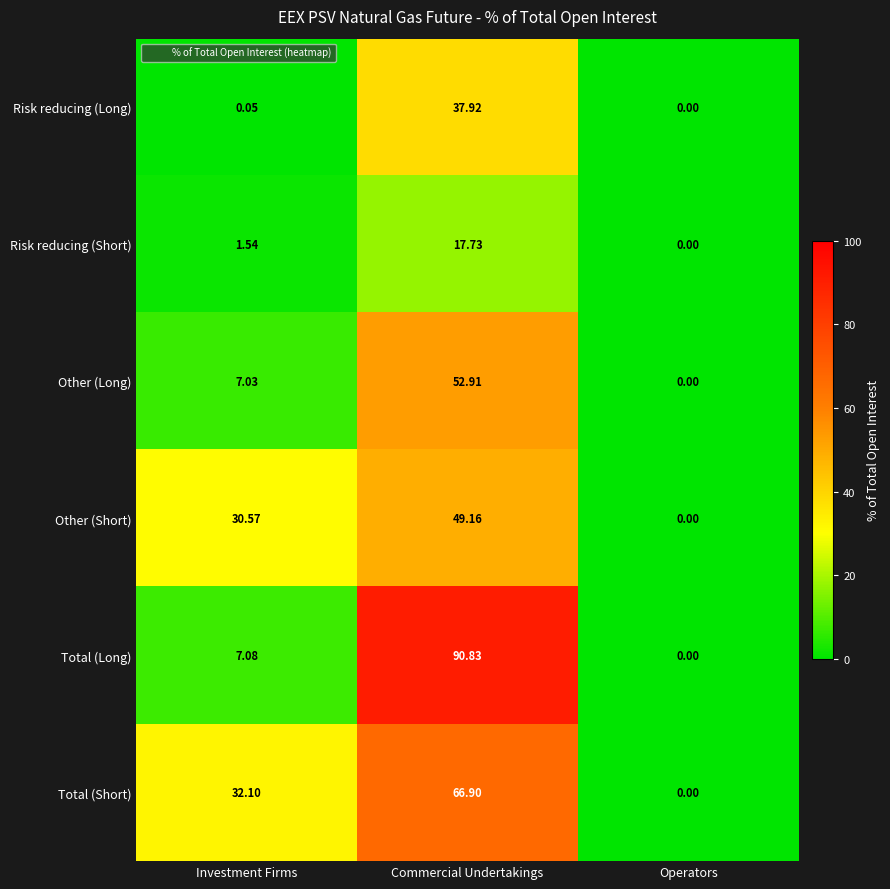

Which category has the lowest value across all series?

Operators